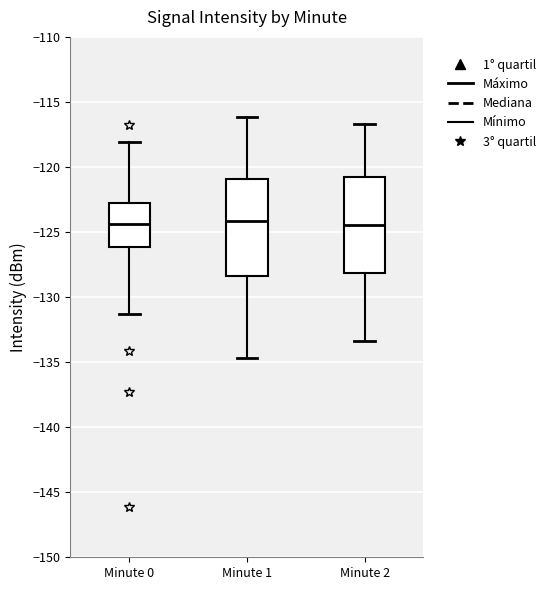

Reading left to right, transcribe this box plot: for each box, give where its median line is, the range the box spans, and where its two whiskers end, as read against the y-axis. The values are not printed on the chart, so give them approximately, as read against the axis.

Minute 0: median -124.5, box -126.0 to -122.5, whiskers -131.5 to -118.0
Minute 1: median -124.0, box -128.5 to -121.0, whiskers -134.5 to -116.0
Minute 2: median -124.5, box -128.0 to -121.0, whiskers -133.5 to -116.5